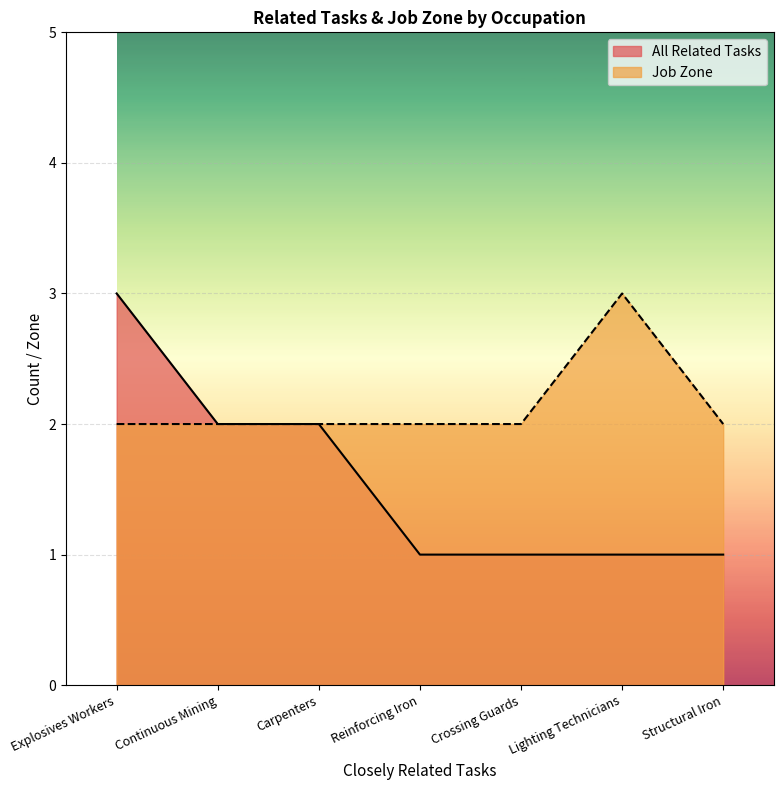

Where is the first local maximum for Job Zone?

Lighting Technicians